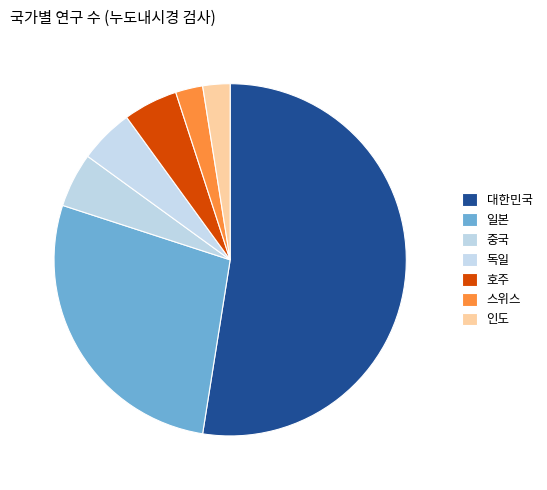

Which slice is the largest?

대한민국